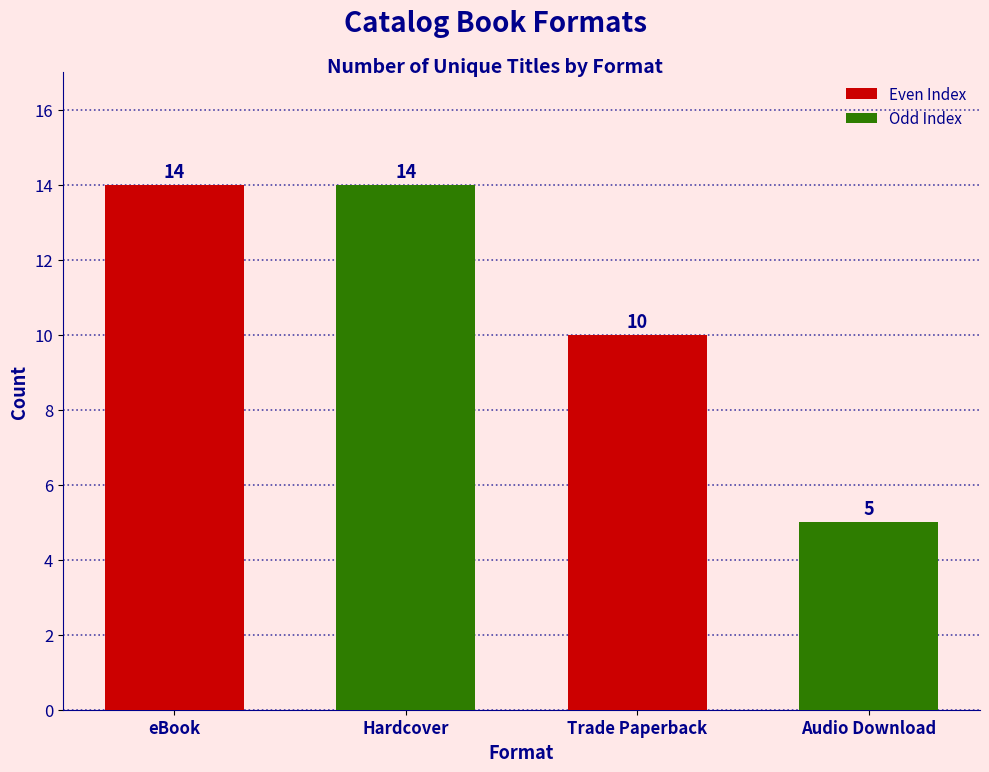

How many data points are less than 14?

2